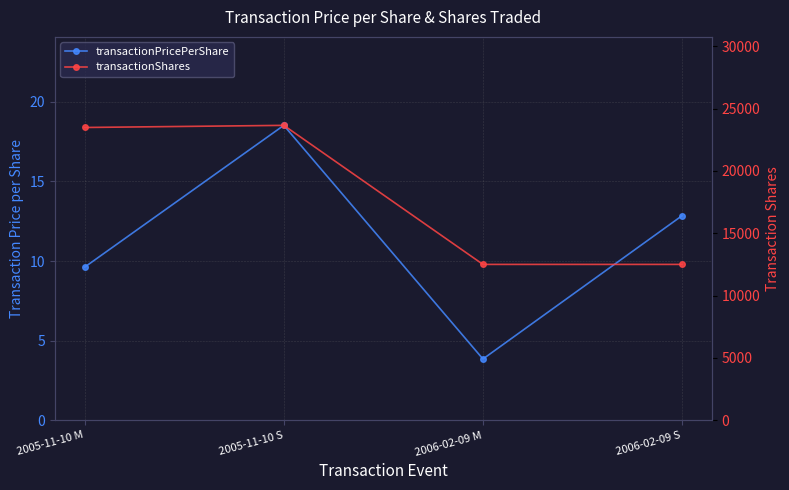

True or false: transactionPricePerShare and transactionShares intersect in this chart.

False